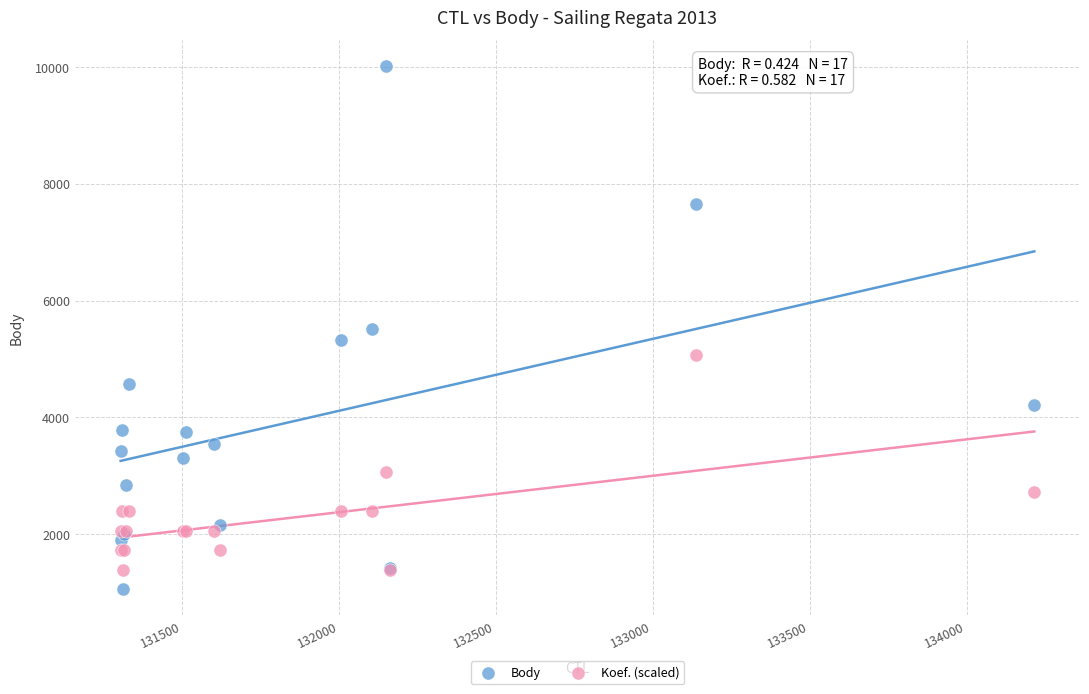

Which series reaches the maximum Y coordinate?

Body